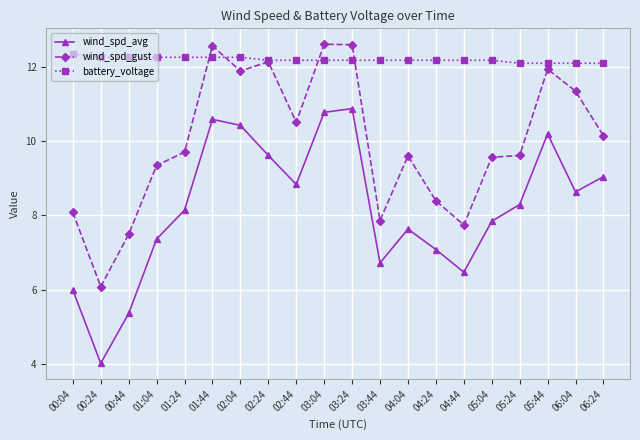

Is the value of wind_spd_avg at 03:44 greater than the value of battery_voltage at 03:44?

No